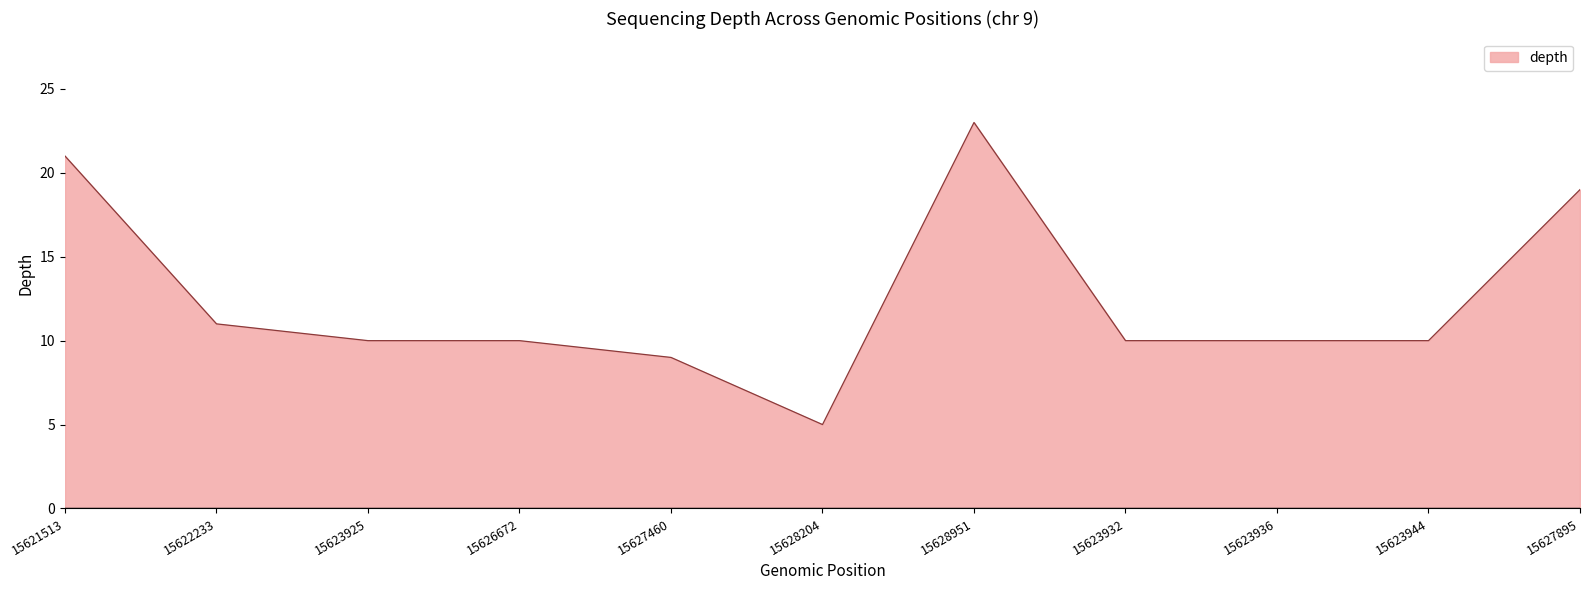

At which label is the value closest to 14?

15622233